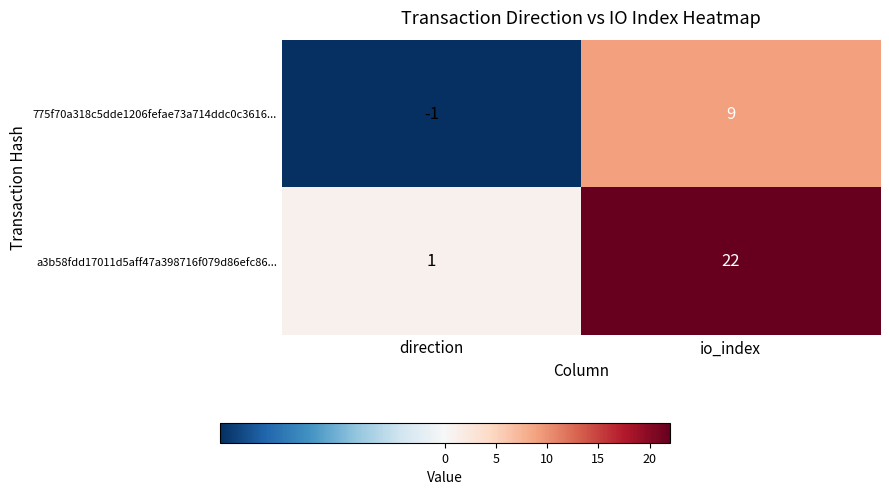

The value of 775f70a318c5dde1206fefae73a714ddc0c3616... at direction is -2. True or false?

False